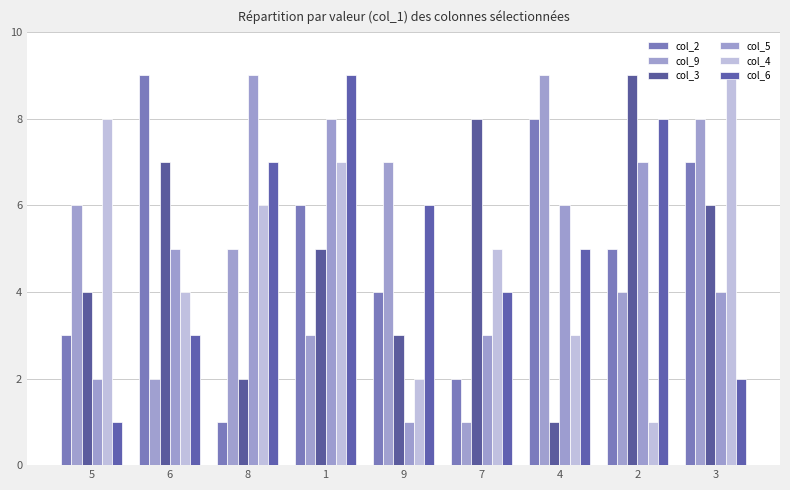

What is the minimum value shown in the chart?

1